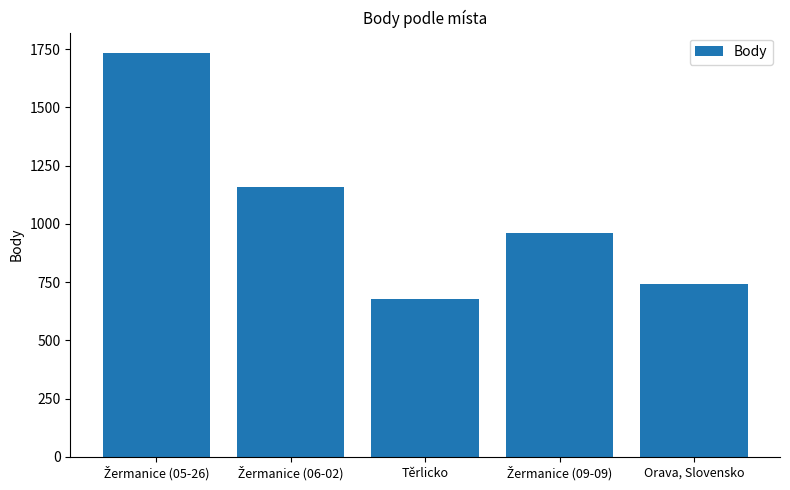

Between Orava, Slovensko and Těrlicko, which is larger?

Orava, Slovensko